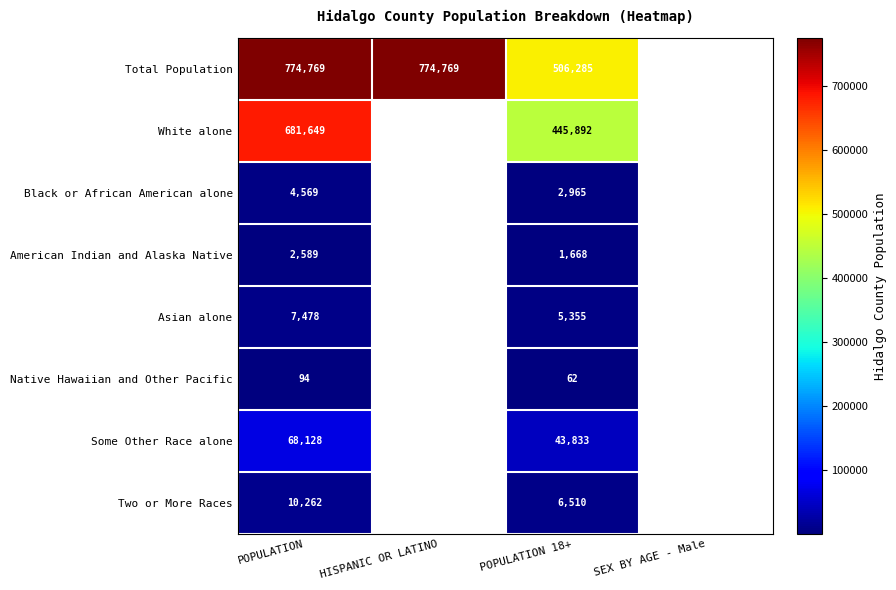

Is it true that American Indian and Alaska Native equals 2276 at POPULATION 18+?

False